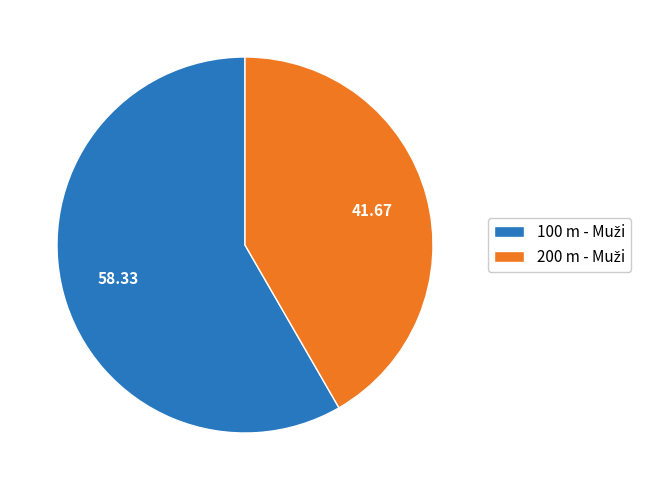

Does any single category account for the majority?

Yes